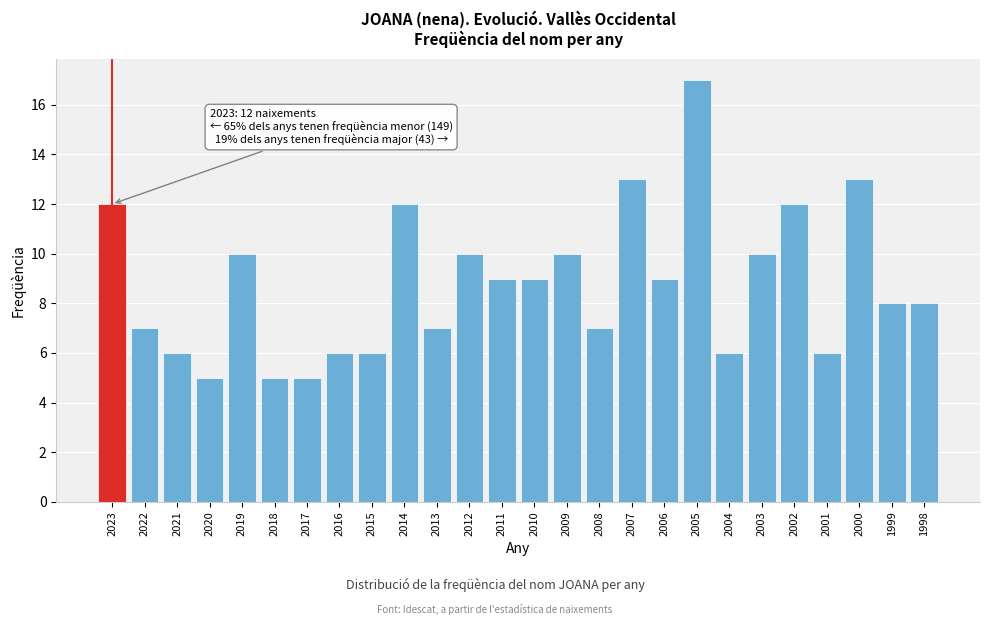

Reading left to right, extract all data points from this chart.

2023=12	2022=7	2021=6	2020=5	2019=10	2018=5	2017=5	2016=6	2015=6	2014=12	2013=7	2012=10	2011=9	2010=9	2009=10	2008=7	2007=13	2006=9	2005=17	2004=6	2003=10	2002=12	2001=6	2000=13	1999=8	1998=8